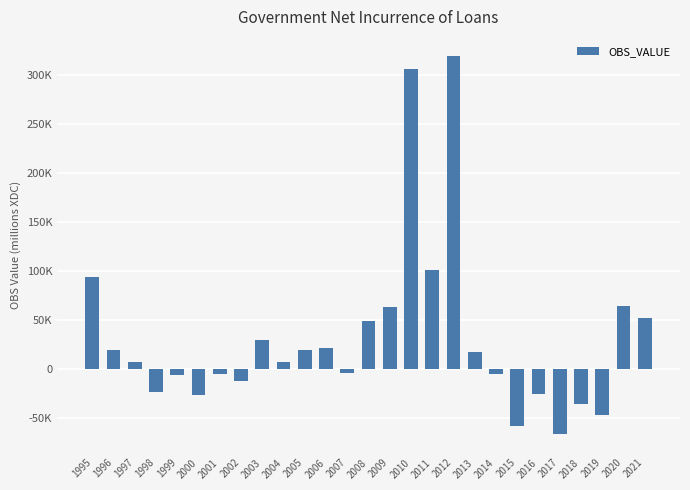

What is the approximate value at 1996?

19775.6